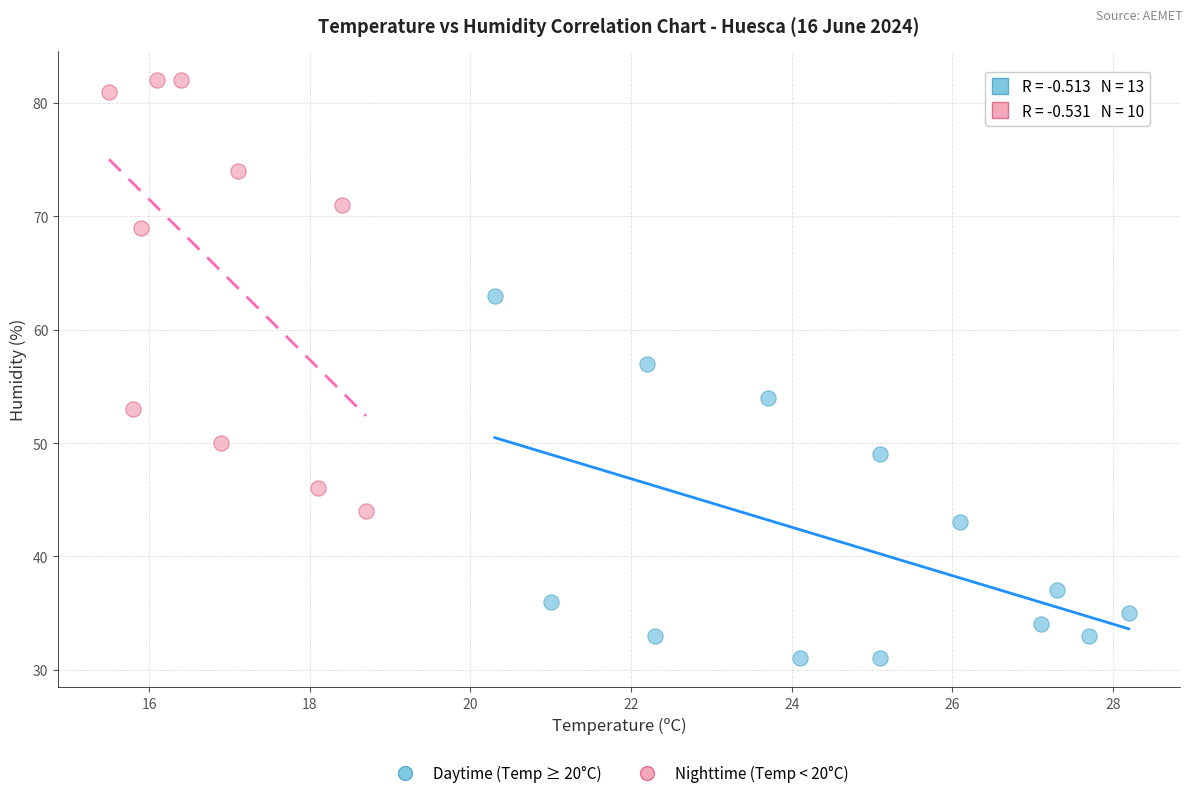

What are all the series names shown in the legend?

Daytime (Temp ≥ 20°C), Nighttime (Temp < 20°C)